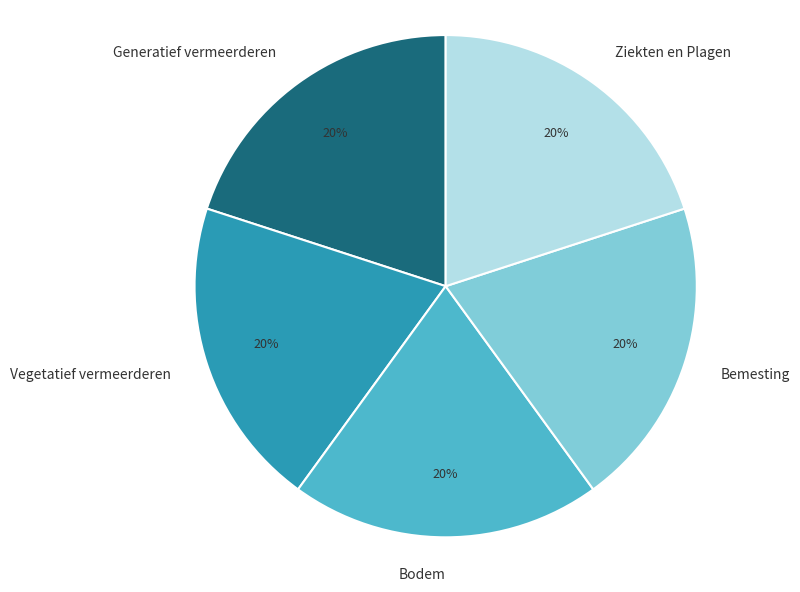

Does any single category account for the majority?

No